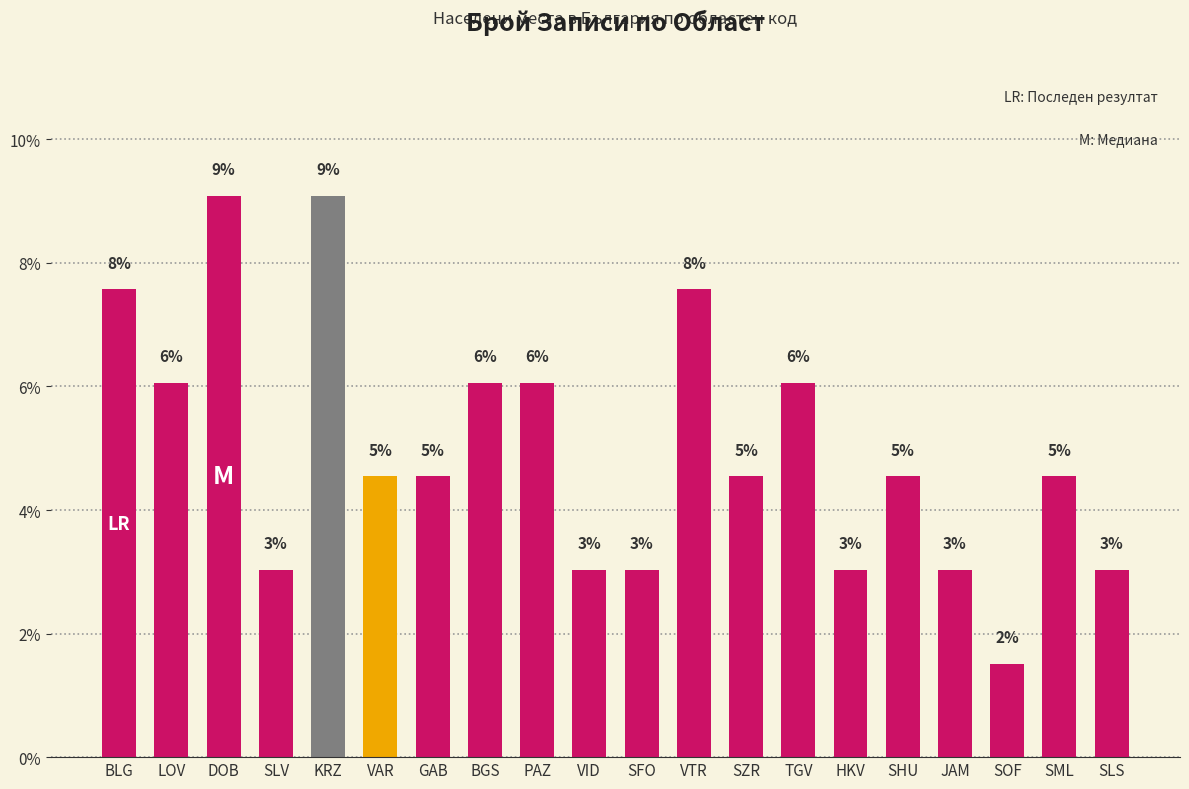

Does the chart contain any negative values?

No